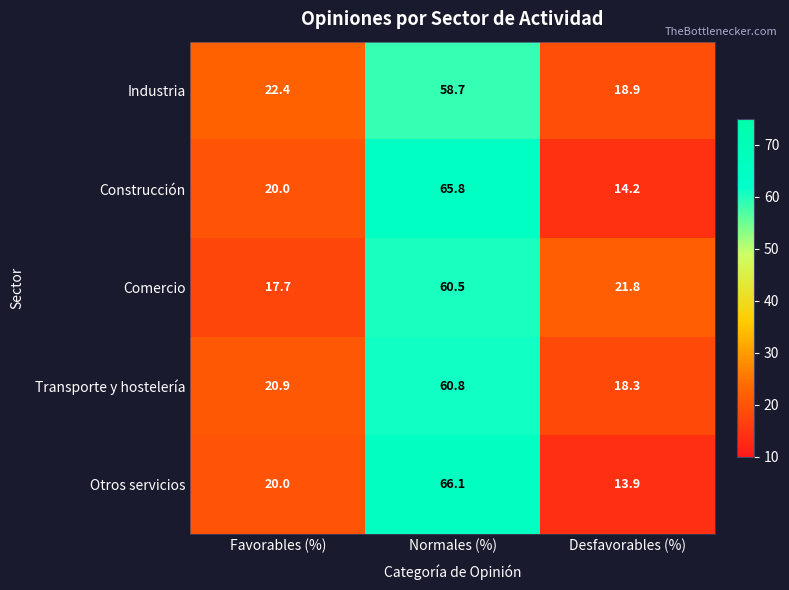

At how many categories does at least one series exceed 54?

1